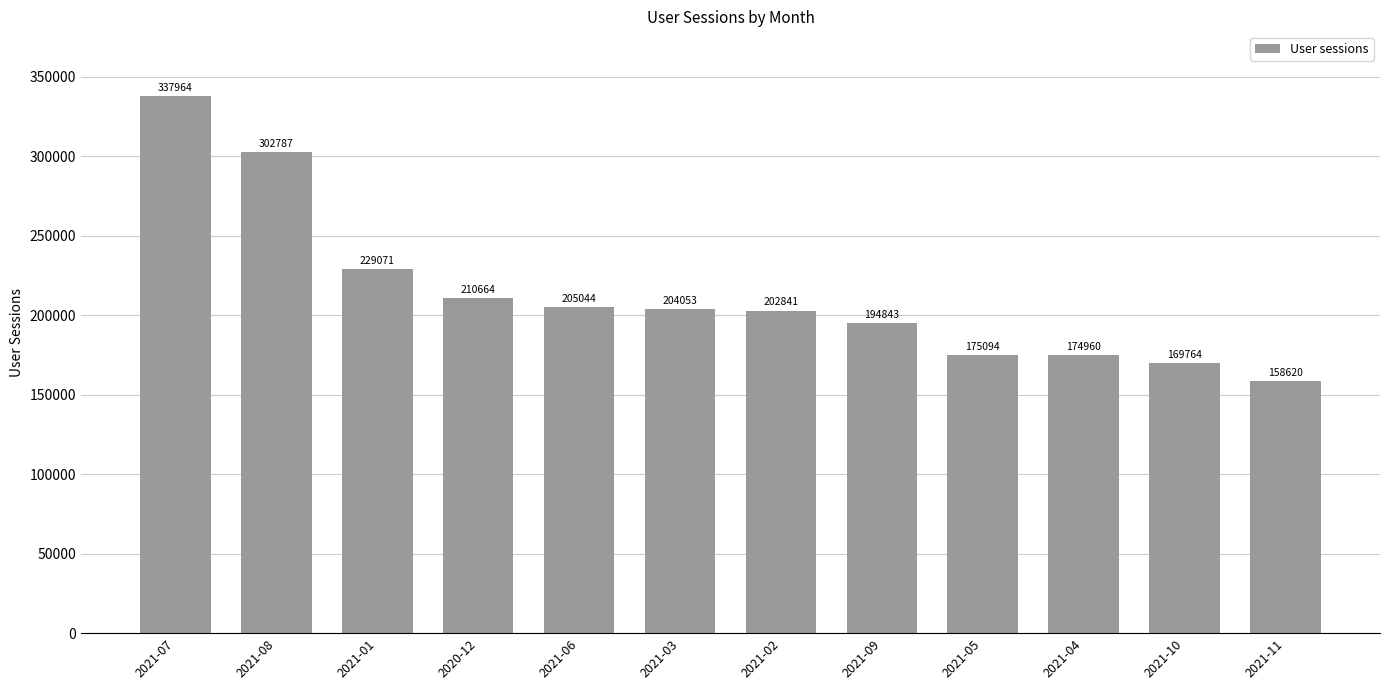

Read the value at 2021-10.

169764